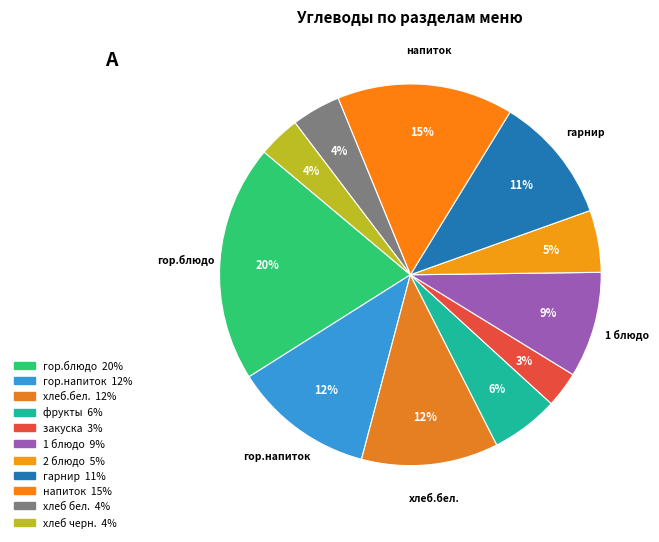

Is there any slice that represents more than half of the pie?

No